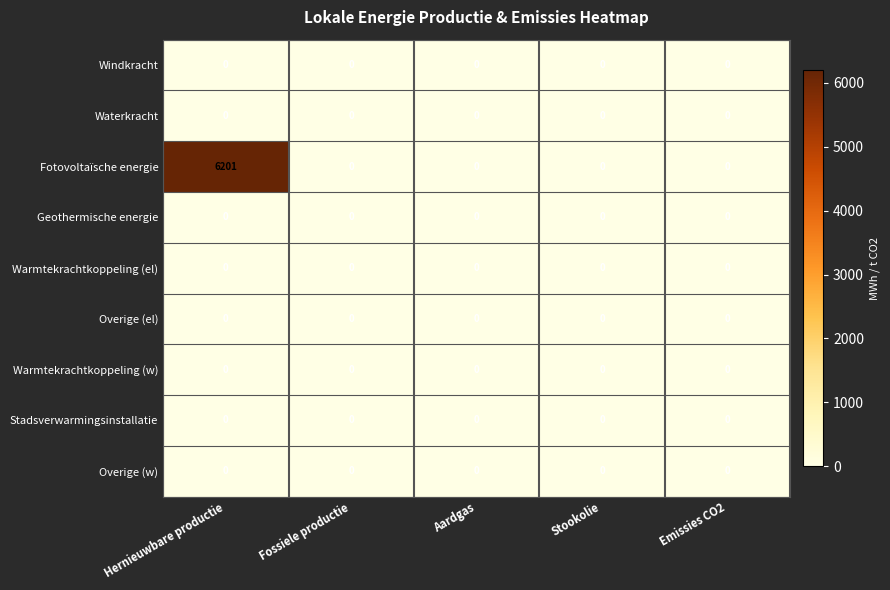

True or false: Warmtekrachtkoppeling (el) has a value of 0 at Emissies CO2.

True